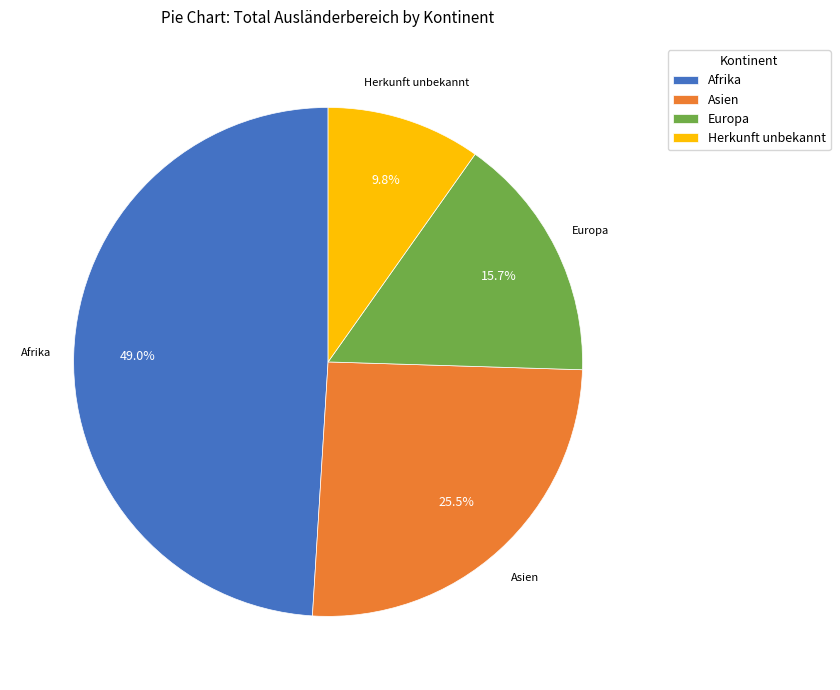

Which slice is the smallest?

Herkunft unbekannt